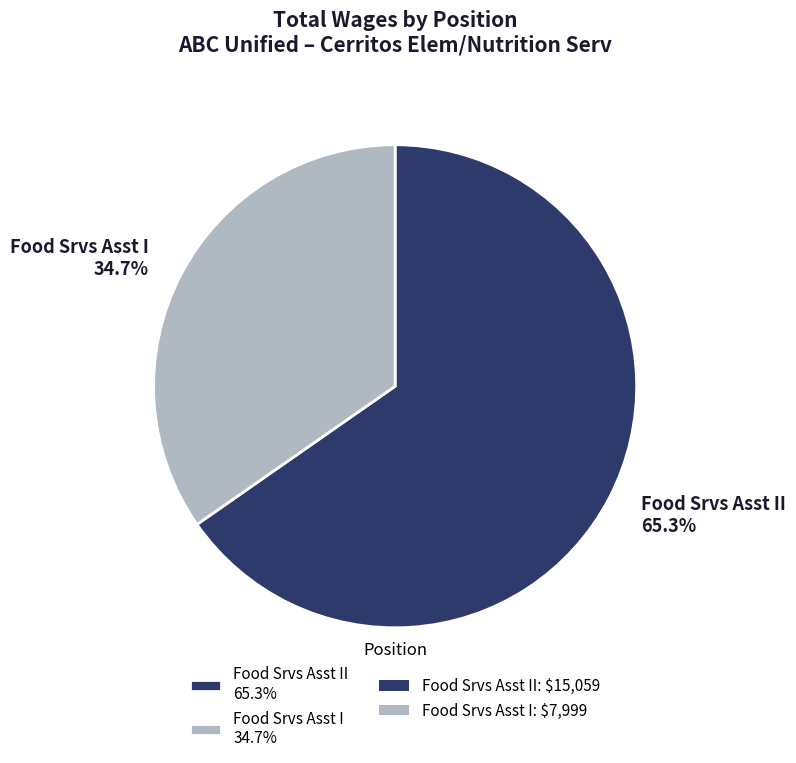

Which slice is the largest?

Food Srvs Asst II 65.3%